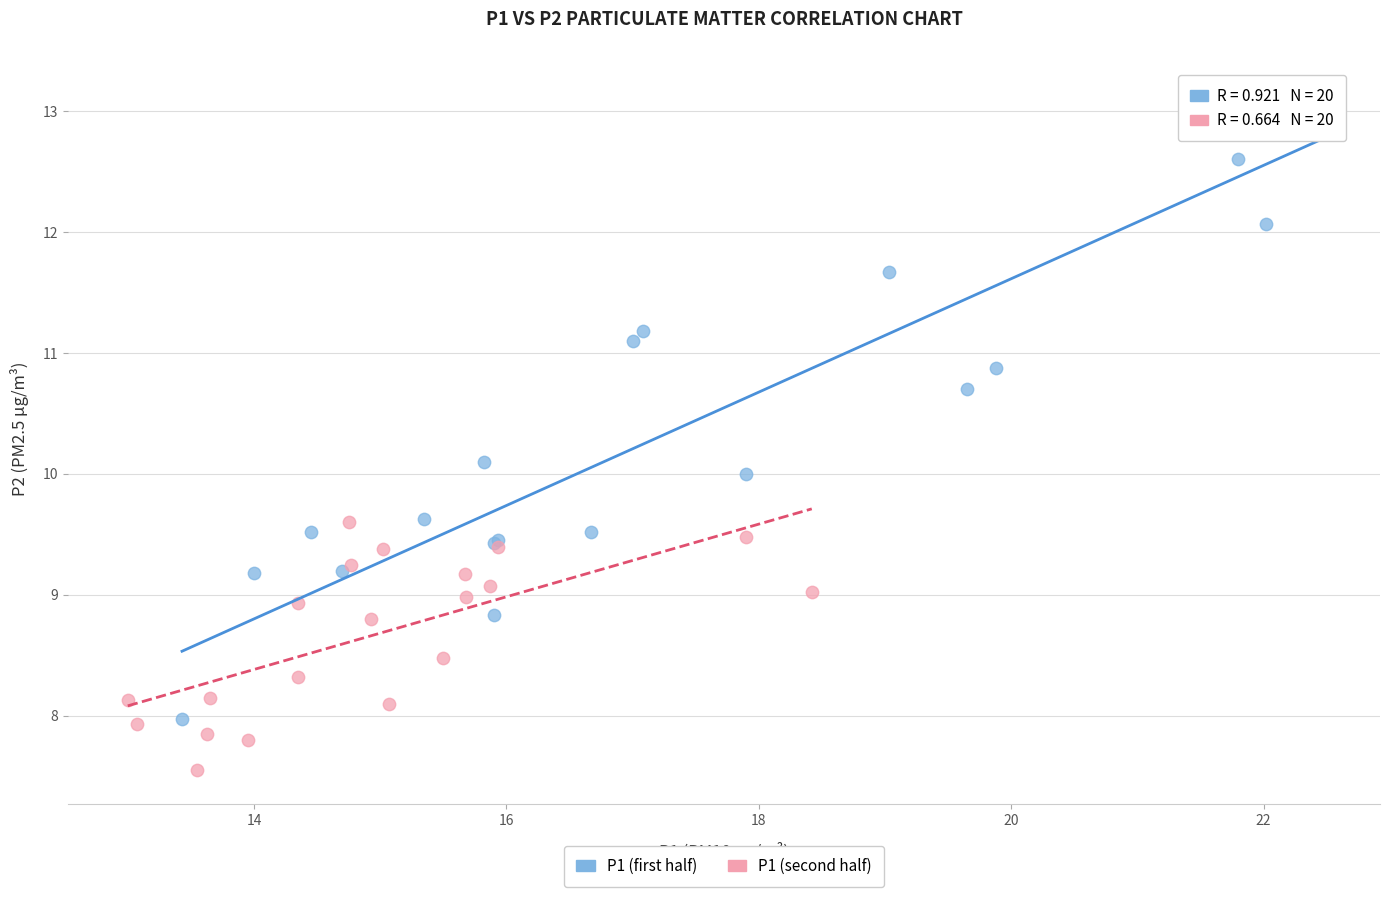

What are all the series names shown in the legend?

P1 (first half), P1 (second half)